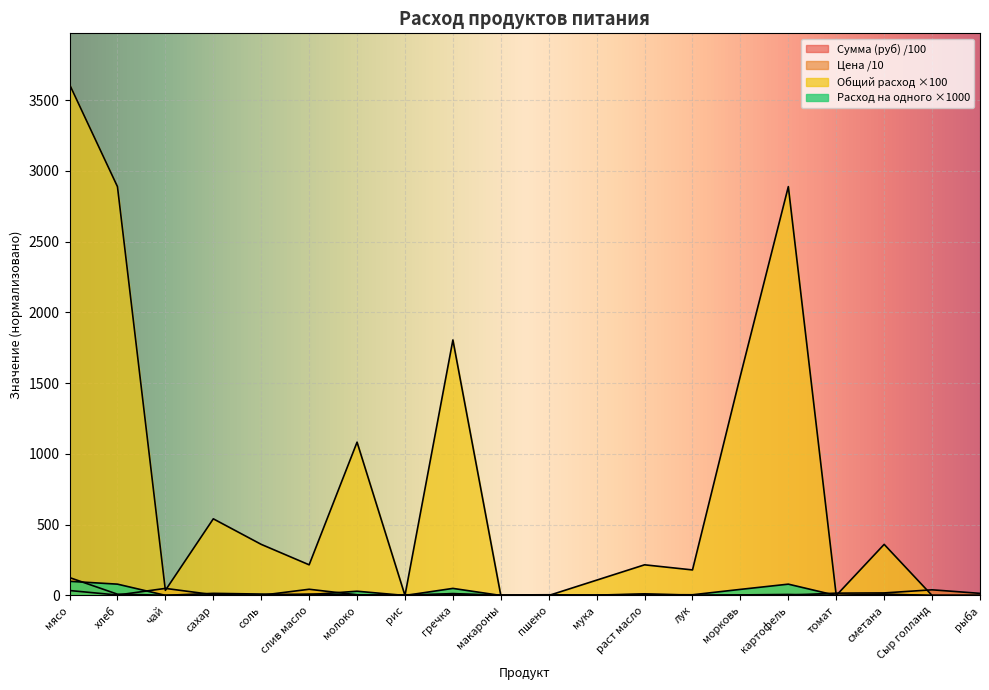

Reading left to right, extract all data points from this chart.

Цена: мясо=35.0	хлеб=3.1	чай=50.0	сахар=5.5	соль=1.2	слив масло=43.9	молоко=4.7	рис=4.7	гречка=7.5	макароны=3.5	пшено=5.0	мука=2.4	раст масло=11.5	лук=1.8	морковь=2.5	картофель=2.5	томат=16.4	сметана=18.0	Сыр голланд=40.0	рыба=15.0
Сумма (руб): мясо=126.3	хлеб=9.1	чай=1.8	сахар=3.0	соль=0.4	слив масло=9.5	молоко=5.1	рис=0.0	гречка=13.5	макароны=0.0	пшено=0.0	мука=0.3	раст масло=2.5	лук=0.3	морковь=3.9	картофель=7.2	томат=0.0	сметана=6.5	Сыр голланд=0.0	рыба=0.0
Общий расход: мясо=100.0	хлеб=80.0	чай=1.0	сахар=15.0	соль=10.0	слив масло=6.0	молоко=30.0	рис=0.0	гречка=50.0	макароны=0.0	пшено=0.0	мука=3.0	раст масло=6.0	лук=5.0	морковь=43.0	картофель=80.0	томат=0.0	сметана=10.0	Сыр голланд=0.0	рыба=0.0
Расход на одного: мясо=3610.0	хлеб=2888.0	чай=36.1	сахар=541.5	соль=361.0	слив масло=216.6	молоко=1083.0	рис=0.0	гречка=1805.0	макароны=0.0	пшено=0.0	мука=108.3	раст масло=216.6	лук=180.5	морковь=1552.3	картофель=2888.0	томат=0.0	сметана=361.0	Сыр голланд=0.0	рыба=0.0